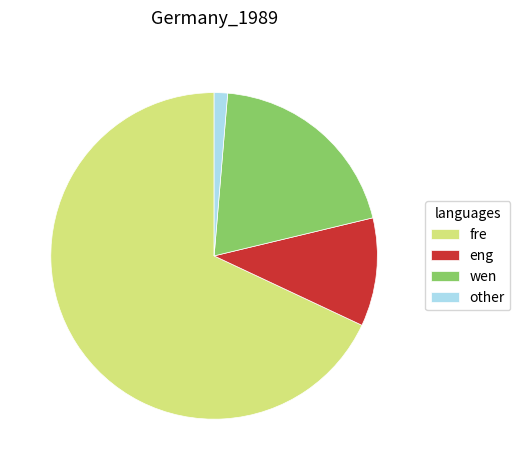

Which category has the biggest portion of the pie?

fre